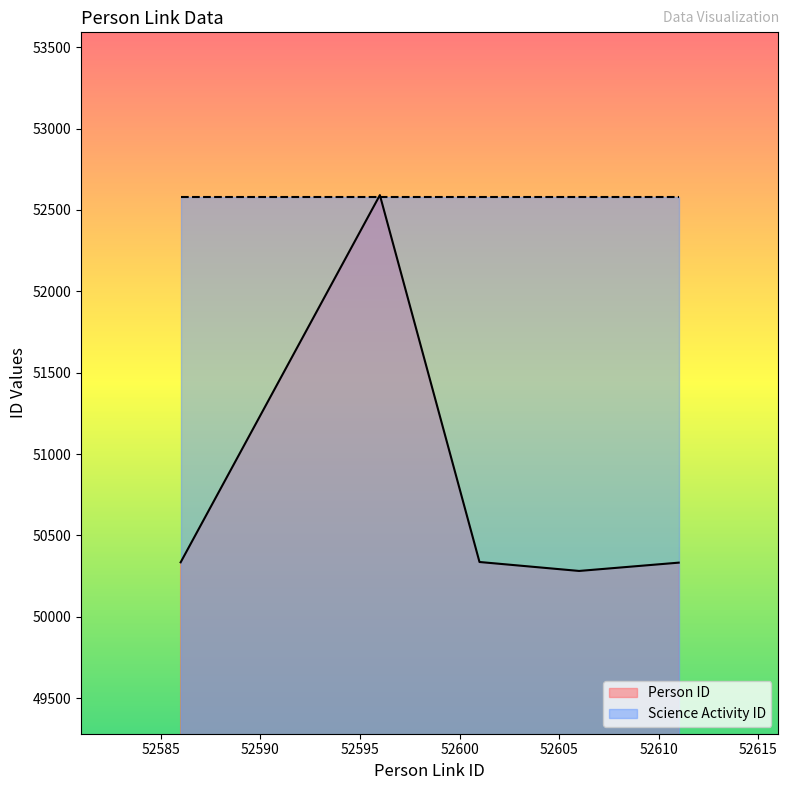

Count the number of categories in the chart.

5